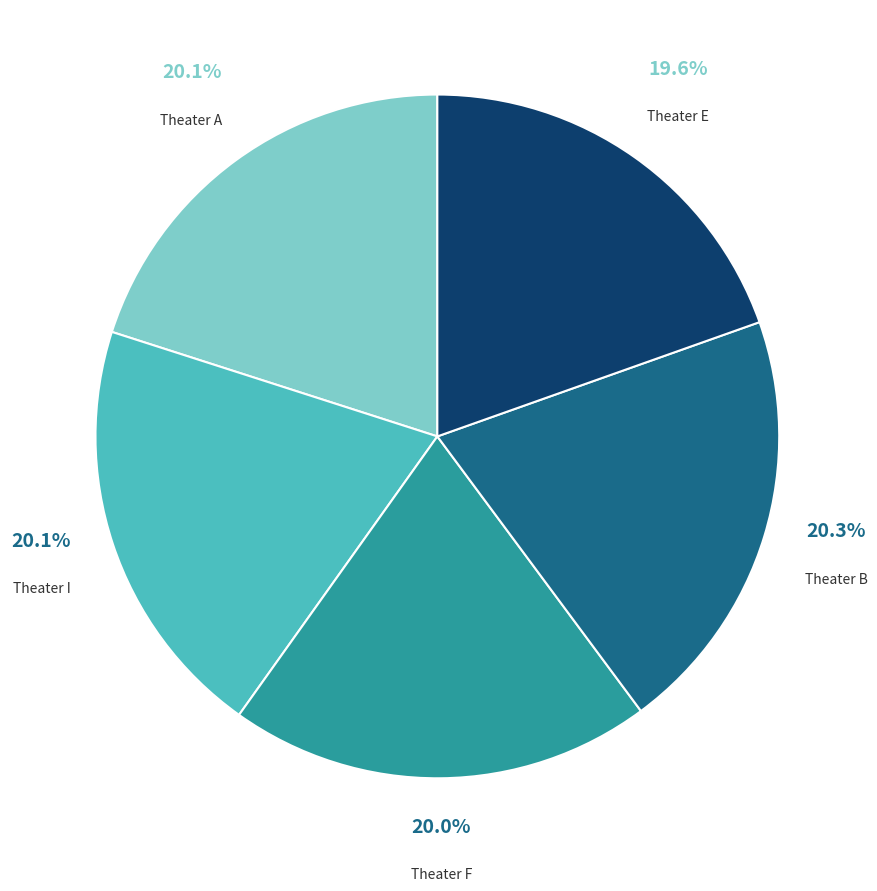

What percentage do Theater E and Theater F together represent?

39.6%